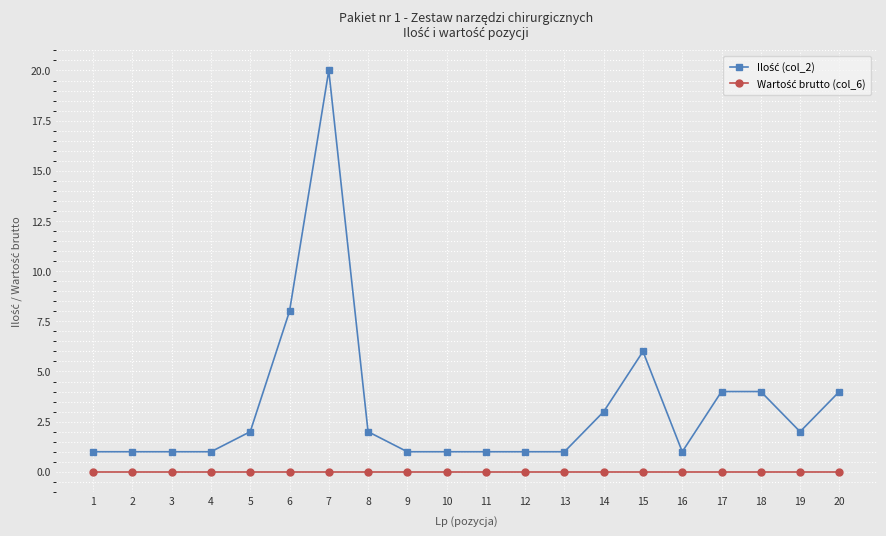

Does the chart have visible grid lines?

Yes